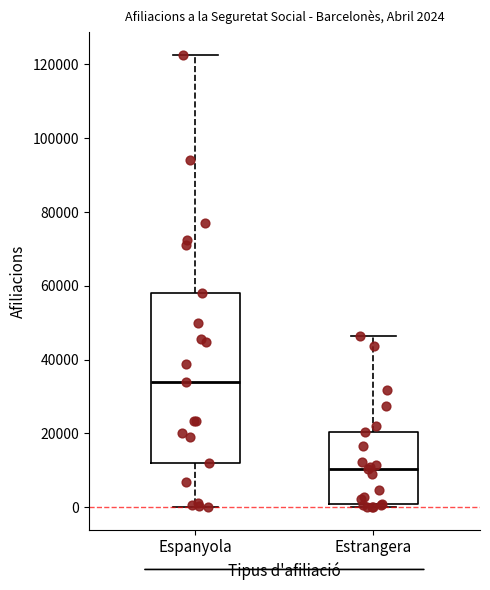

Comparing the boxes themselves (not the whiskers), which one is the tallest?

Espanyola